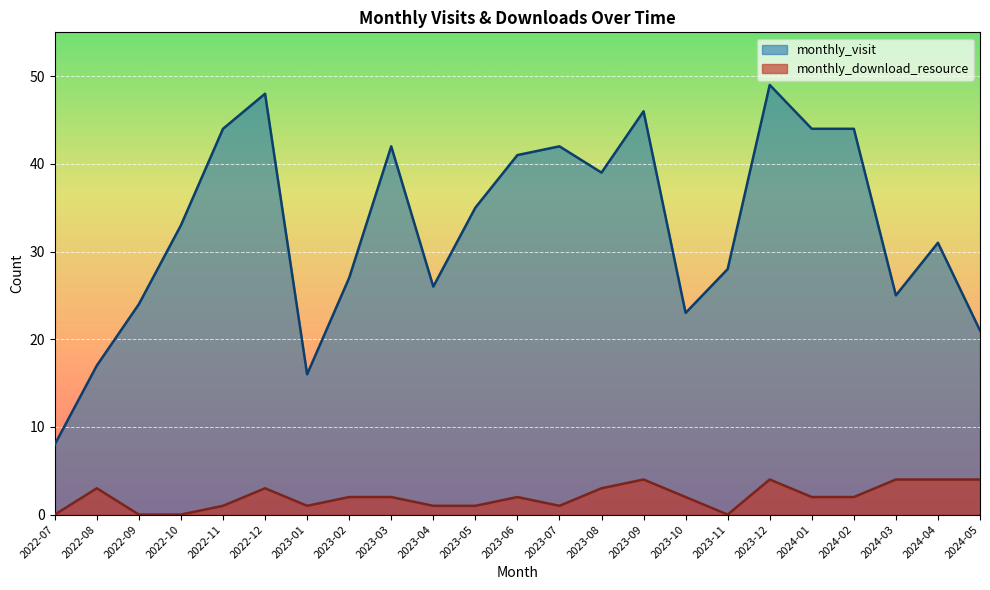

Rank the series by their maximum value, from lowest to highest.

monthly_download_resource, monthly_visit